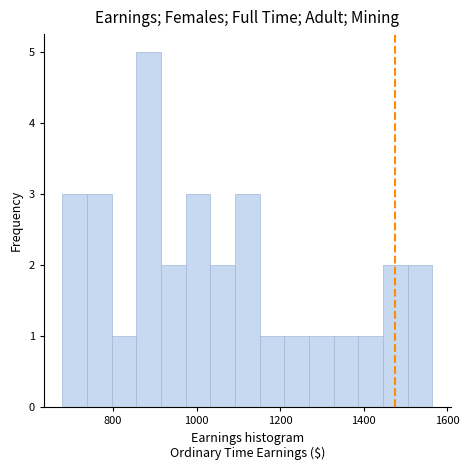

Around what value on the x-axis is the tallest bar? Give the approximate position of its centre, as read against the axis.

880